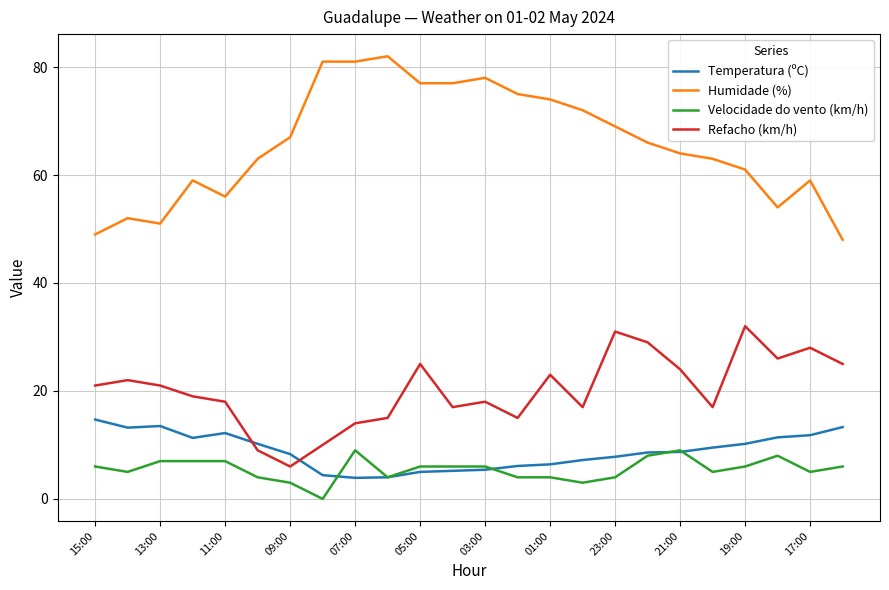

True or false: Humidade (%) and Temperatura (ºC) intersect in this chart.

False